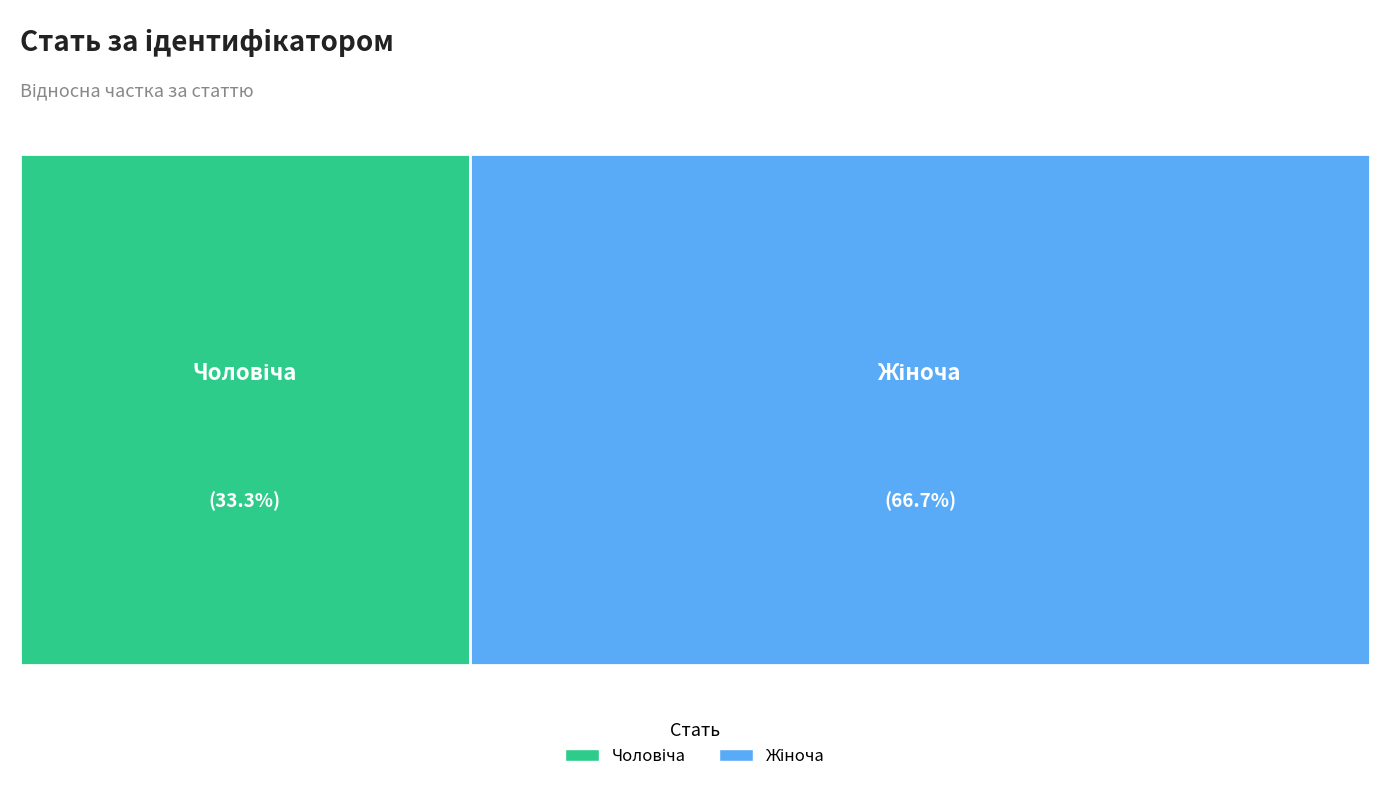

What is the ratio of the value at Жіноча to the value at Чоловіча?

2.0